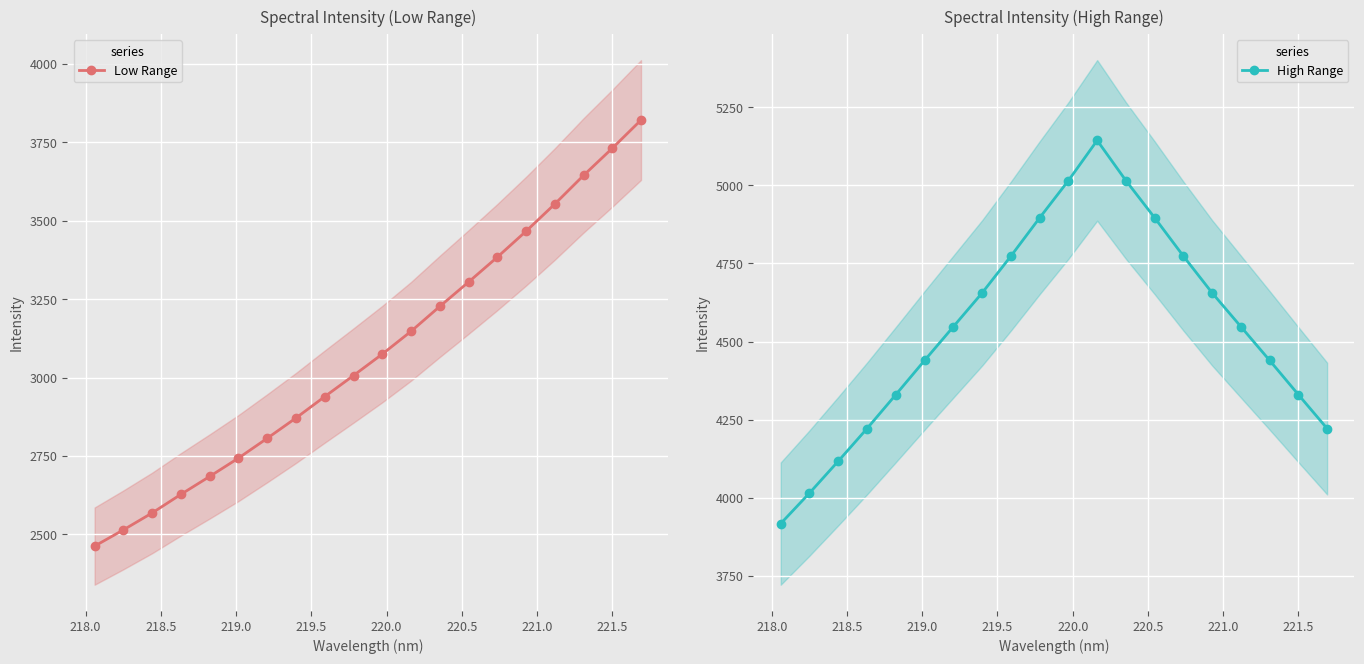

True or false: Low Range has more than 0 points higher than both neighbors.

False